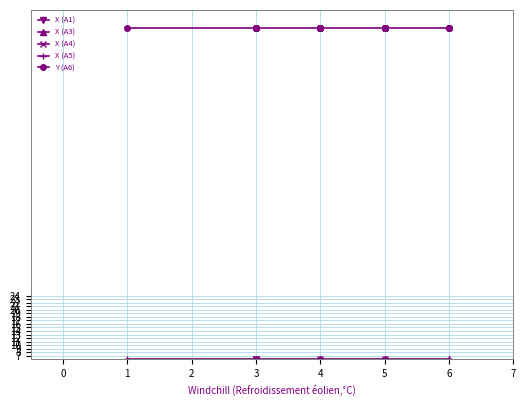

What is the sum of the X (A4) values at 4 and 3?

10